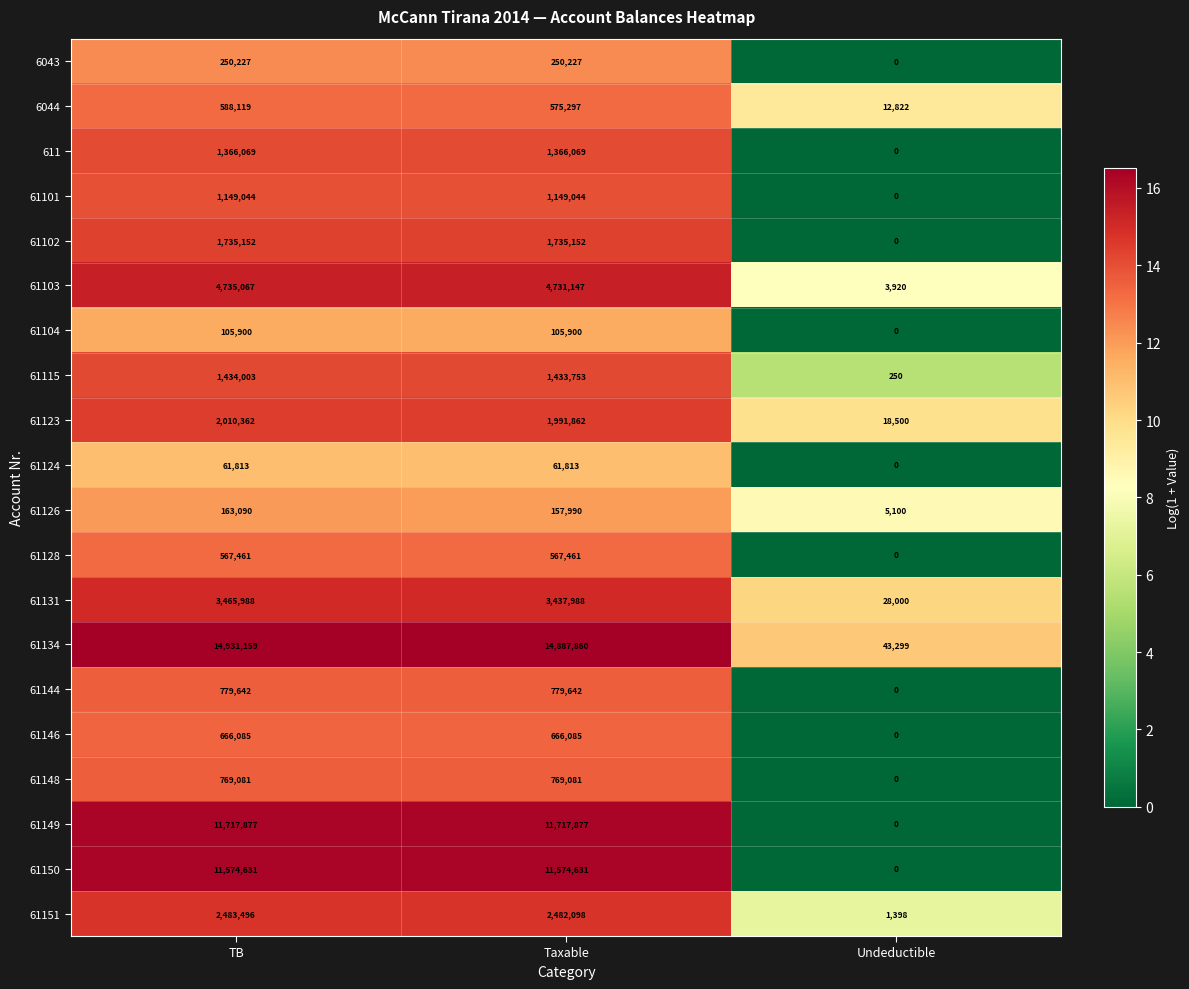

True or false: 61104 has a value of 52571 at Taxable.

False